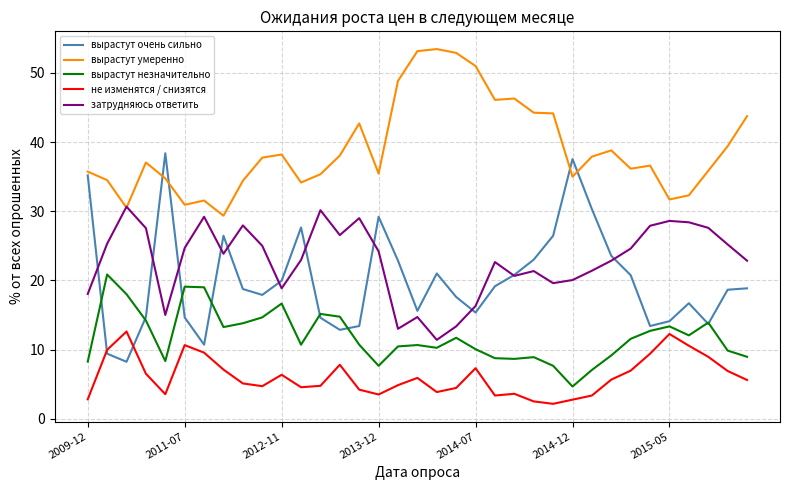

What is the highest value of the не изменятся / снизятся series?

12.6